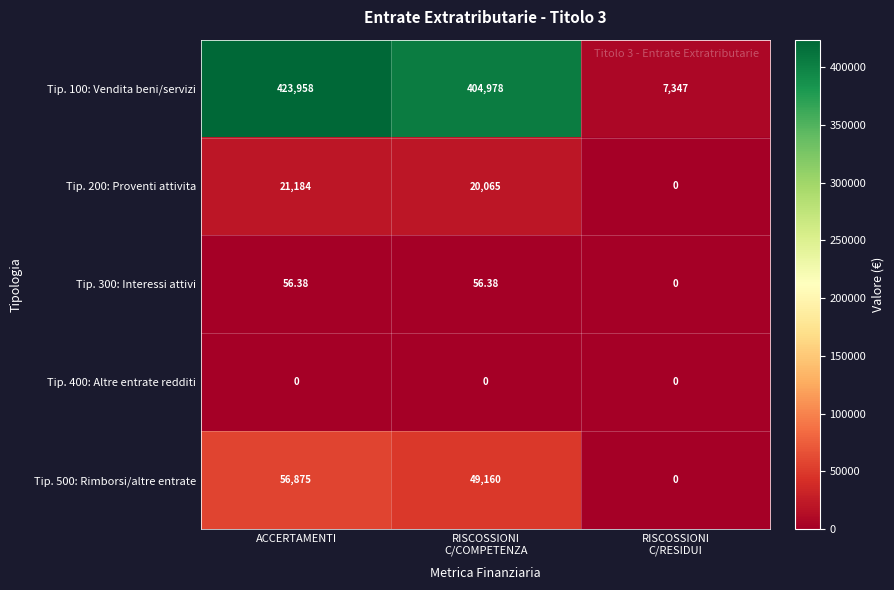

At how many categories does at least one series exceed 144573?

2